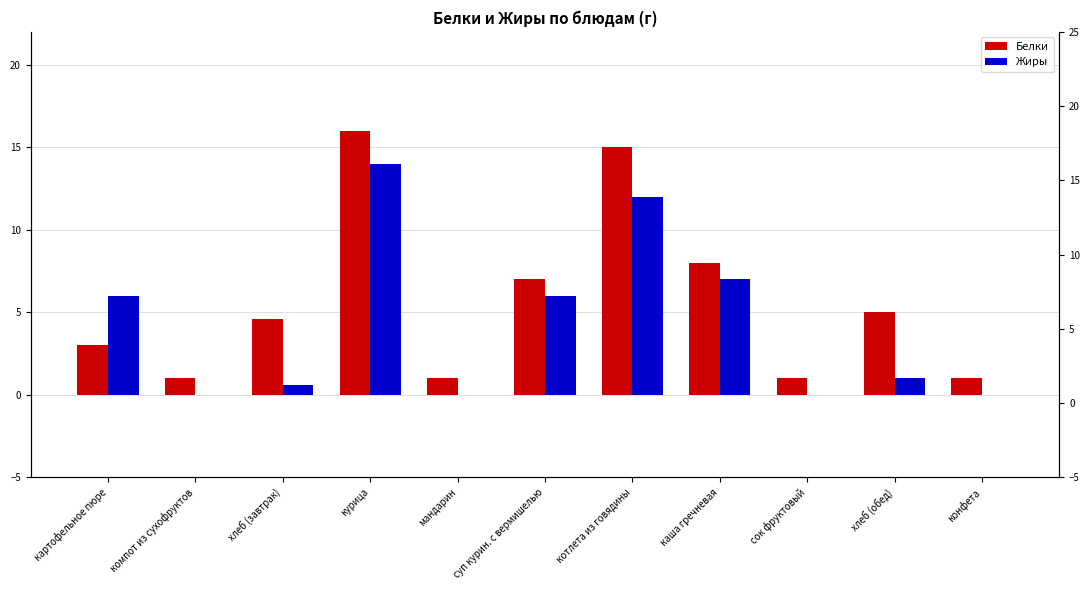

What is the highest value of the Жиры series?

14.0